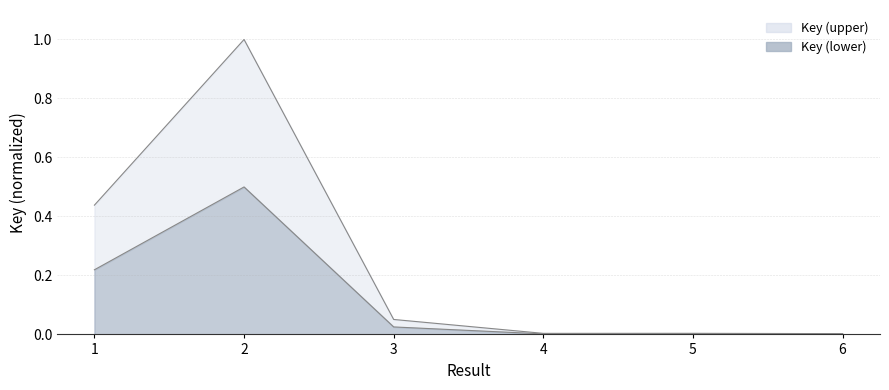

Rank the categories by value from highest to lowest.

2, 1, 3, 5, 4, 6